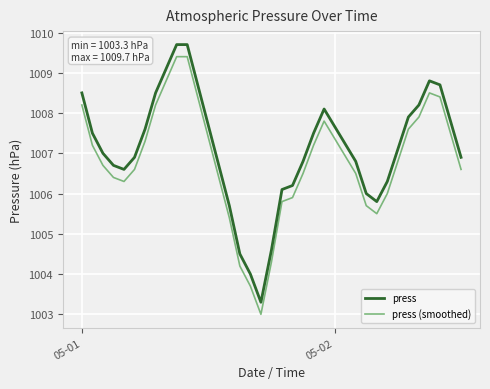

What is the lowest value of the press (smoothed) series?

1003.0